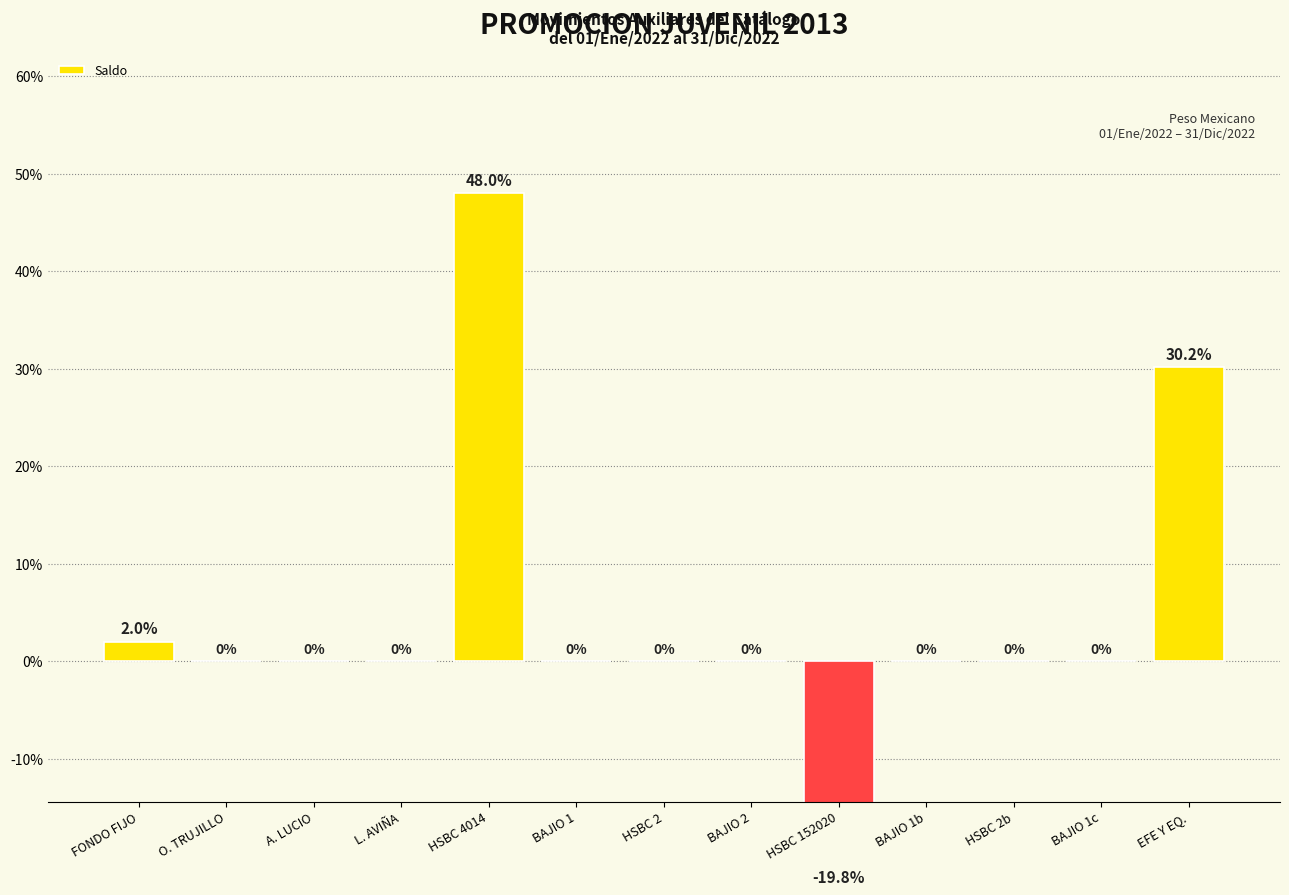

Rank the categories by value from highest to lowest.

HSBC 4014, EFE Y EQ., FONDO FIJO, O. TRUJILLO, A. LUCIO, L. AVIÑA, BAJIO 1, HSBC 2, BAJIO 2, BAJIO 1b, HSBC 2b, BAJIO 1c, HSBC 152020